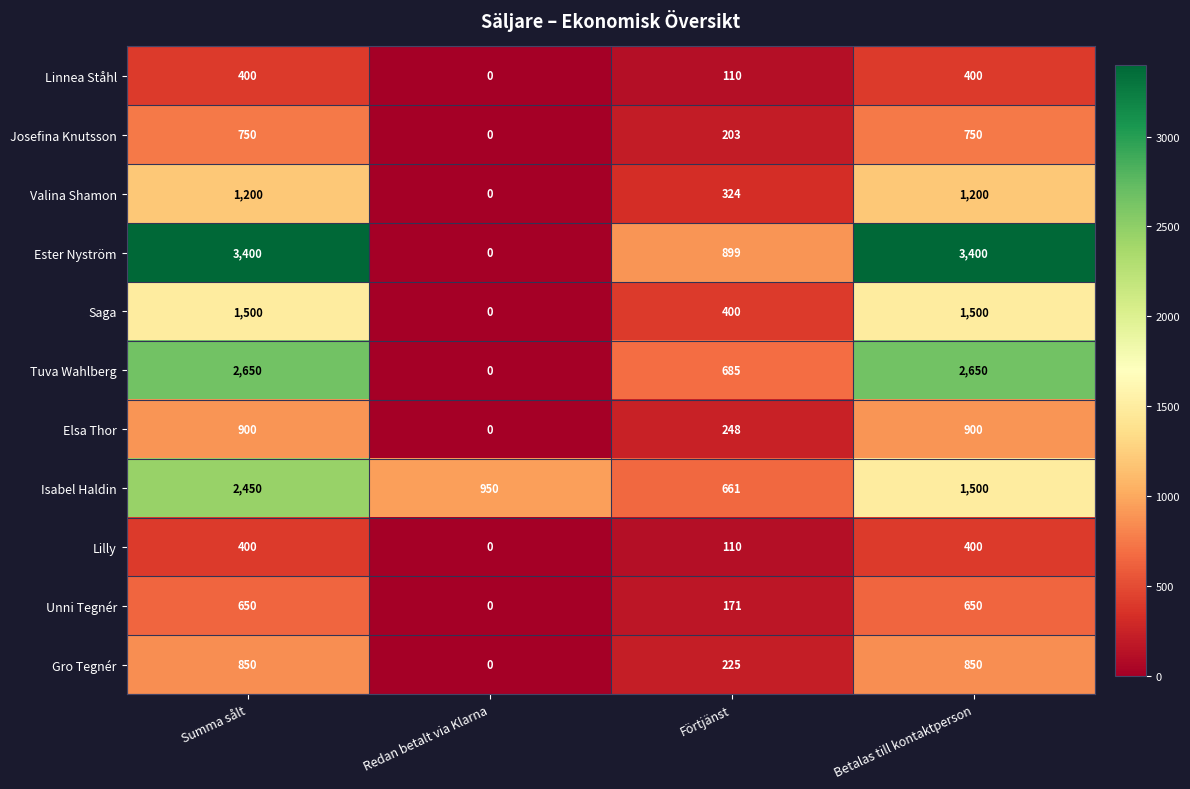

Which series has the widest spread of values?

Ester Nyström